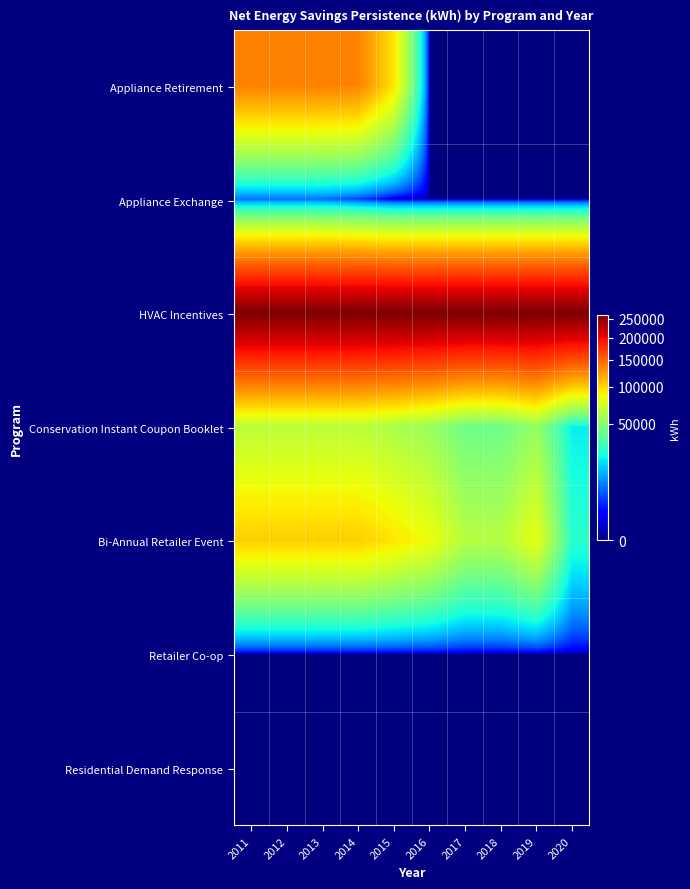

At 2011, list the series in order from largest to smallest.

HVAC Incentives, Appliance Retirement, Bi-Annual Retailer Event, Conservation Instant Coupon Booklet, Appliance Exchange, Retailer Co-op, Residential Demand Response